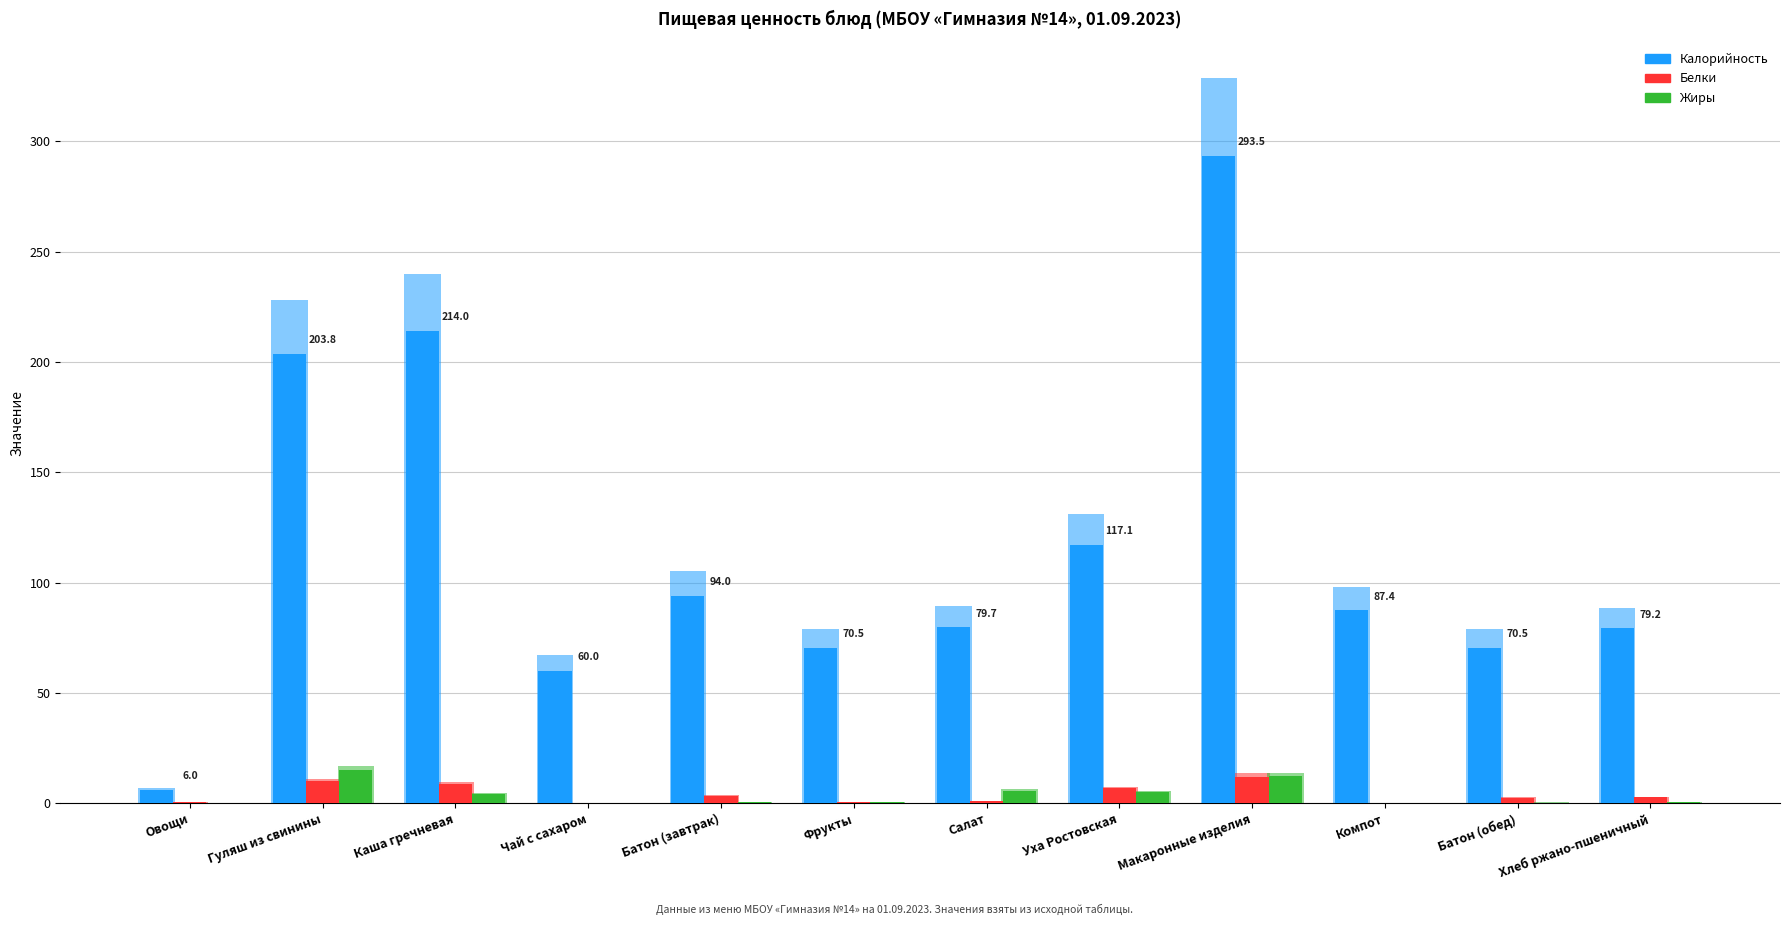

True or false: Калорийность has a value of 214.0 at Каша гречневая.

True